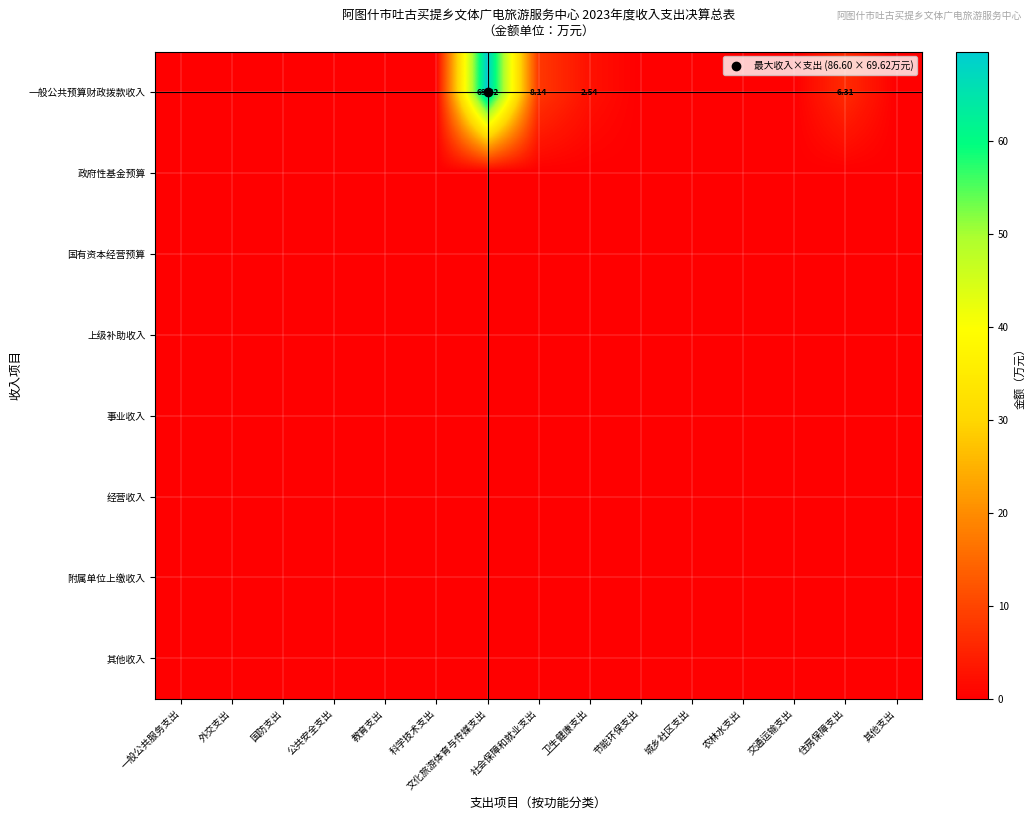

The value of 上级补助收入 at 教育支出 is 0.0. True or false?

True